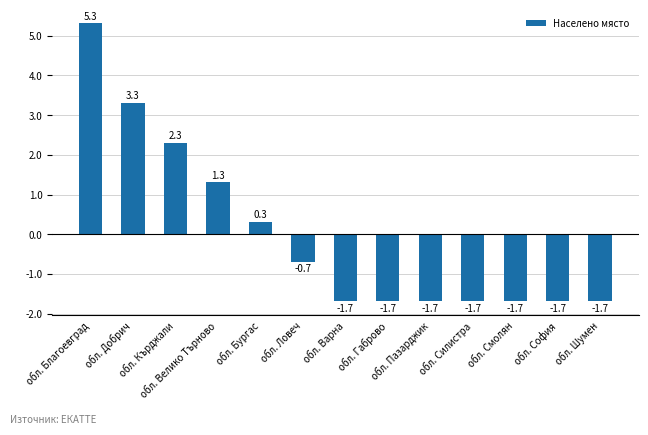

True or false: the data shows -1.7 at обл. Габрово.

True